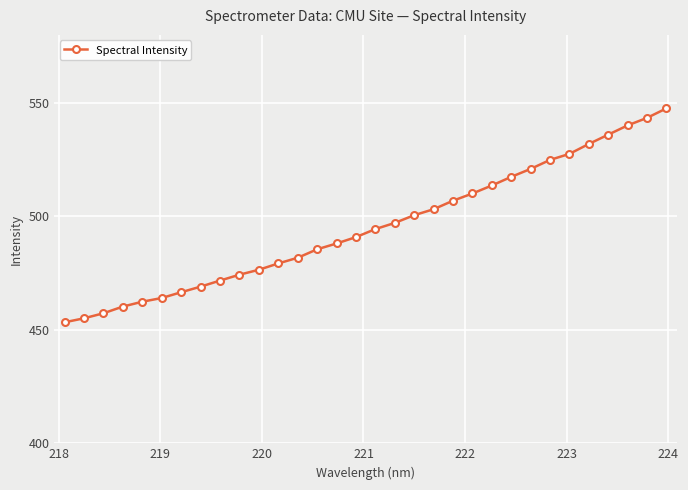

What is the value of the 25th point from the left?

520.9